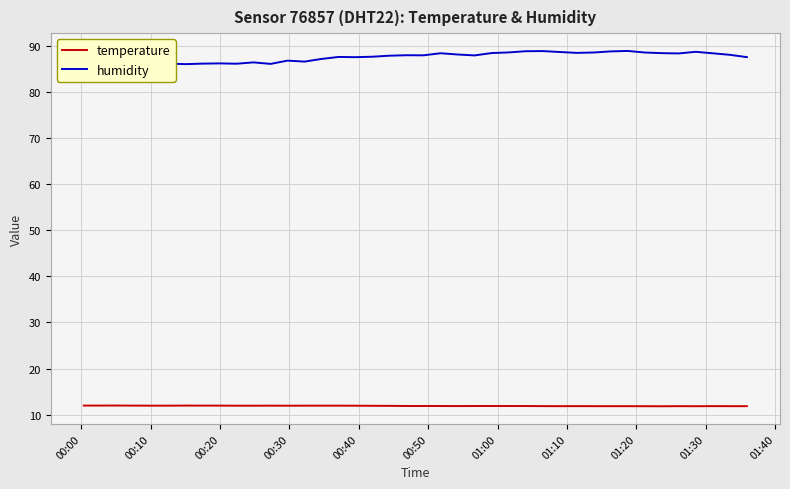

What is the highest value of the temperature series?

12.0